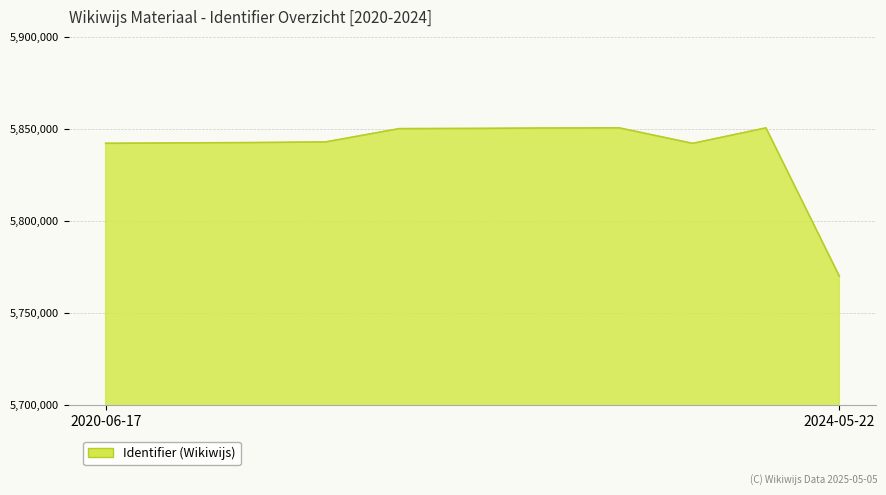

What is the minimum value shown in the chart?

5769989